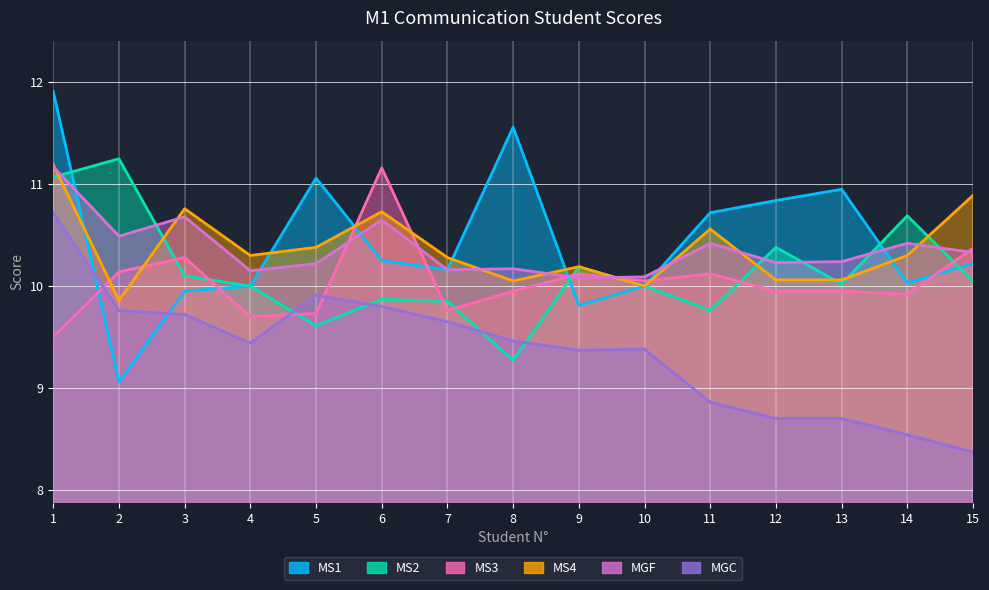

What is the spread (max minus min) of values at 11?

1.9